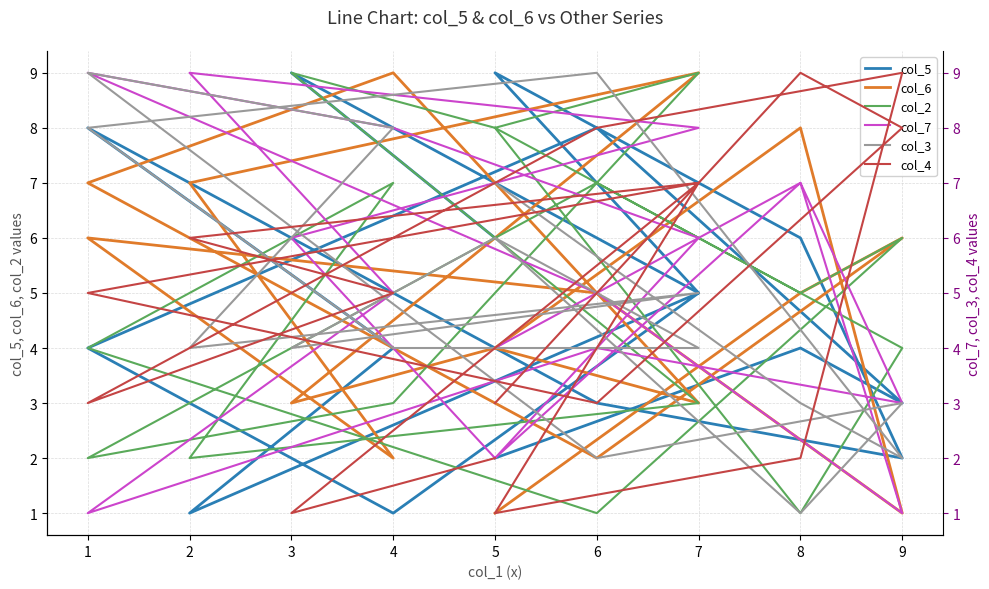

Count the number of categories in the chart.

17